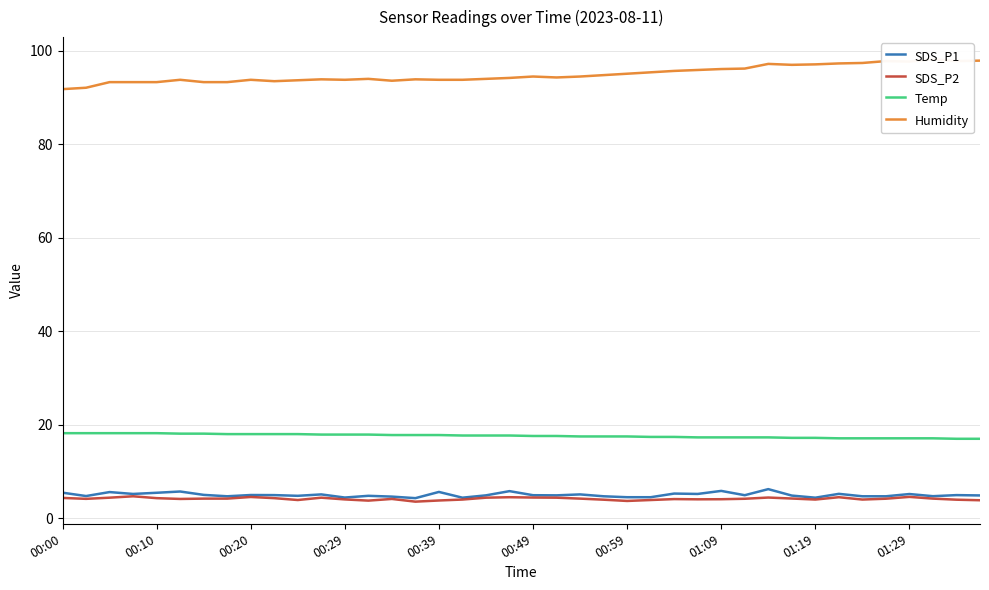

In SDS_P1, how many points are higher than both neighbors (excluding endpoints)?

14